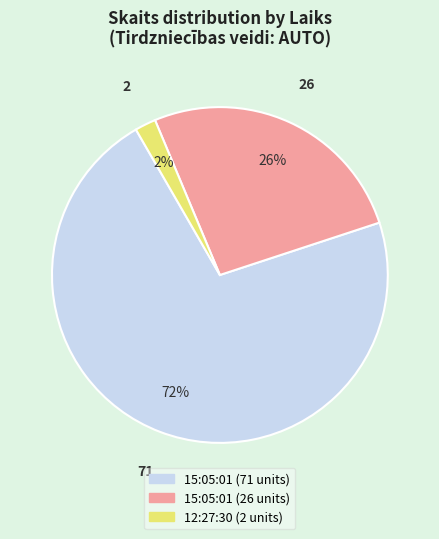

What is the smallest slice in the pie chart?

12:27:30 (2 units)